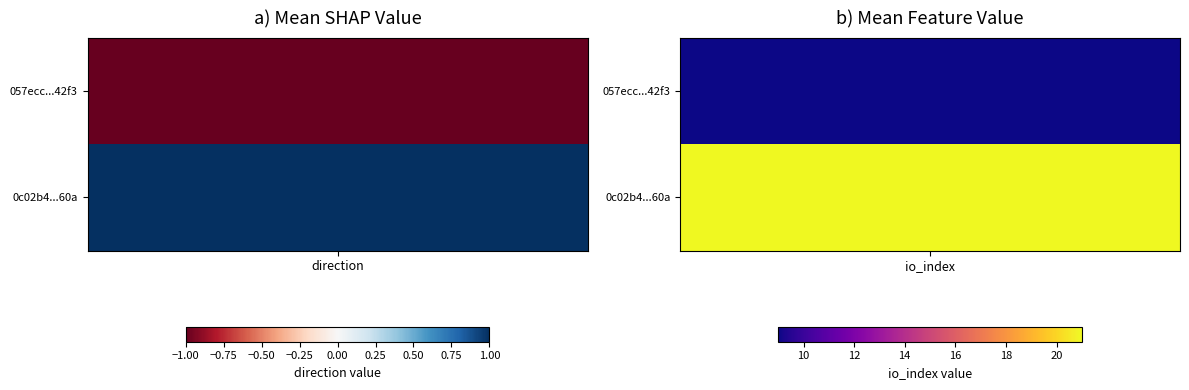

Which series has the largest total across all categories?

0c02b41c1f3ad0f4db9b209469db2ea499fe60a